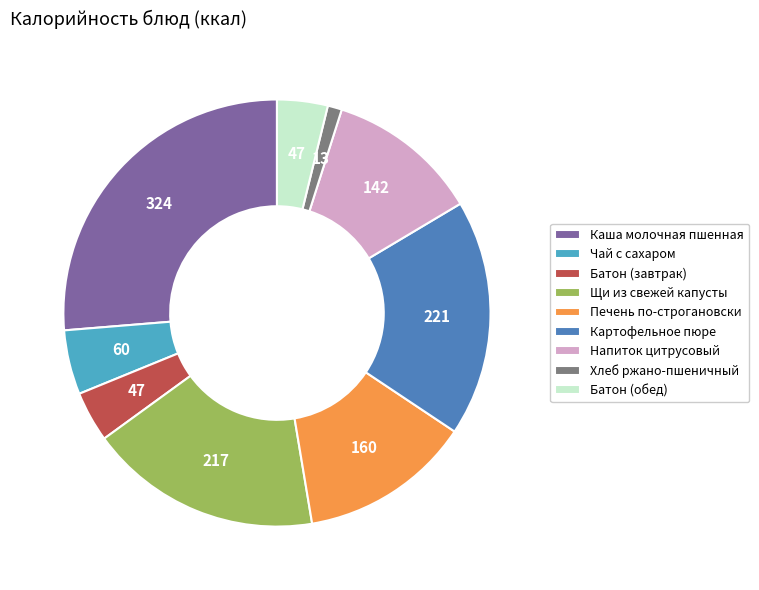

Does Батон (завтрак) represent more than half of the total?

No